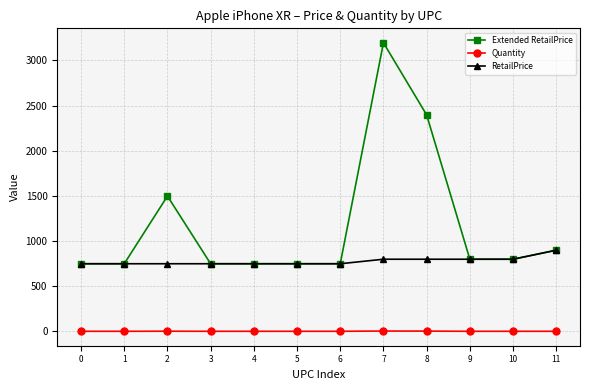

True or false: Quantity and RetailPrice intersect in this chart.

False